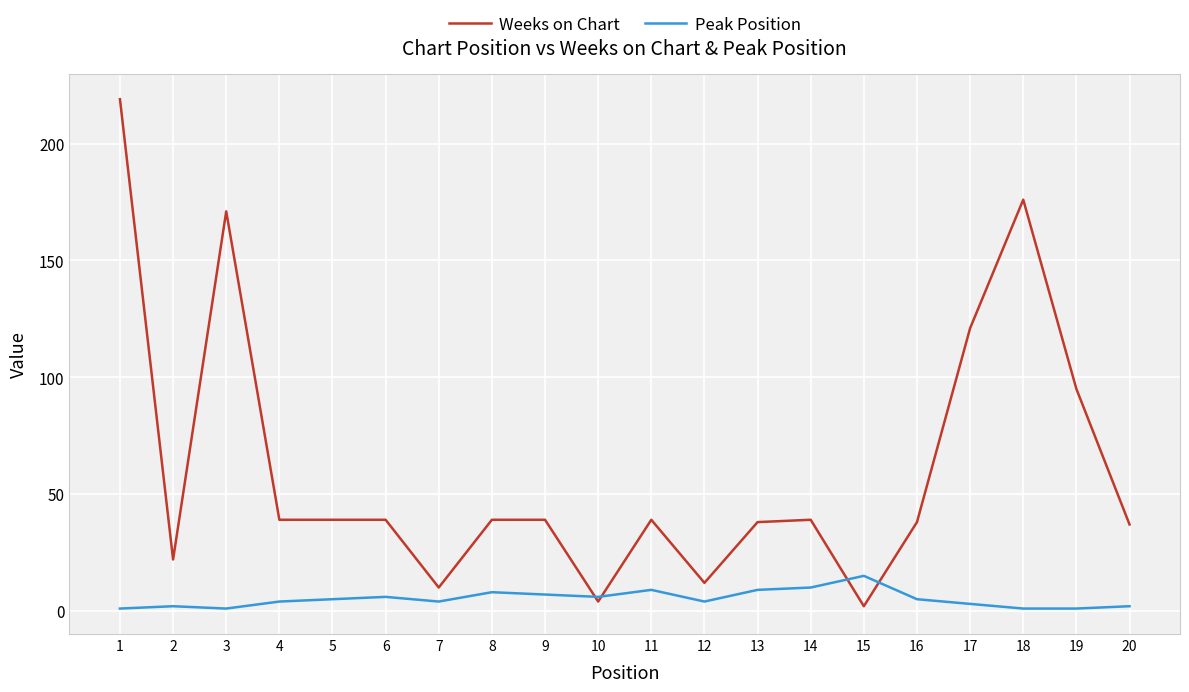

What are all the series names shown in the legend?

Weeks on Chart, Peak Position